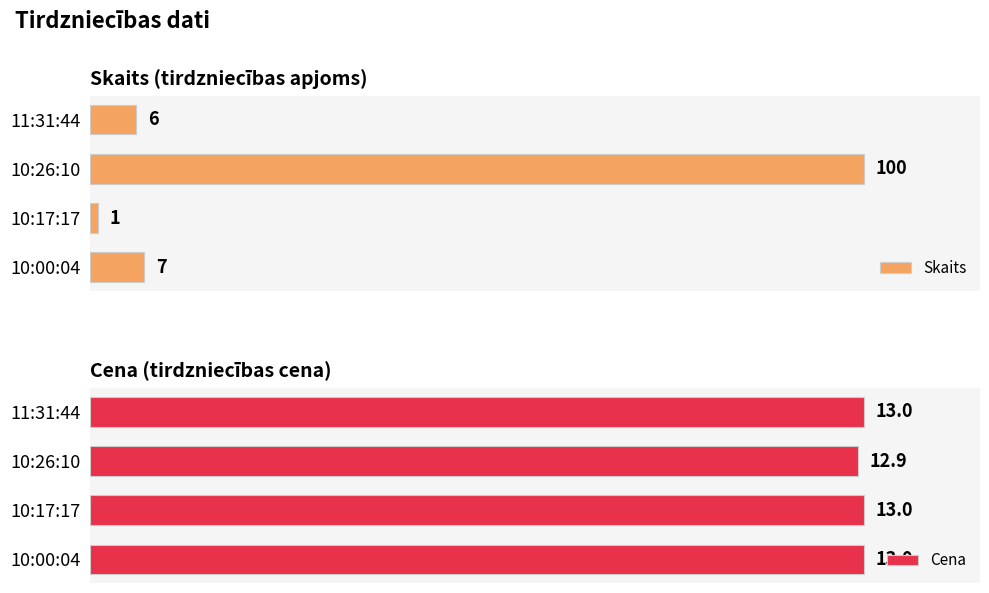

Which series has the largest total across all categories?

Cena